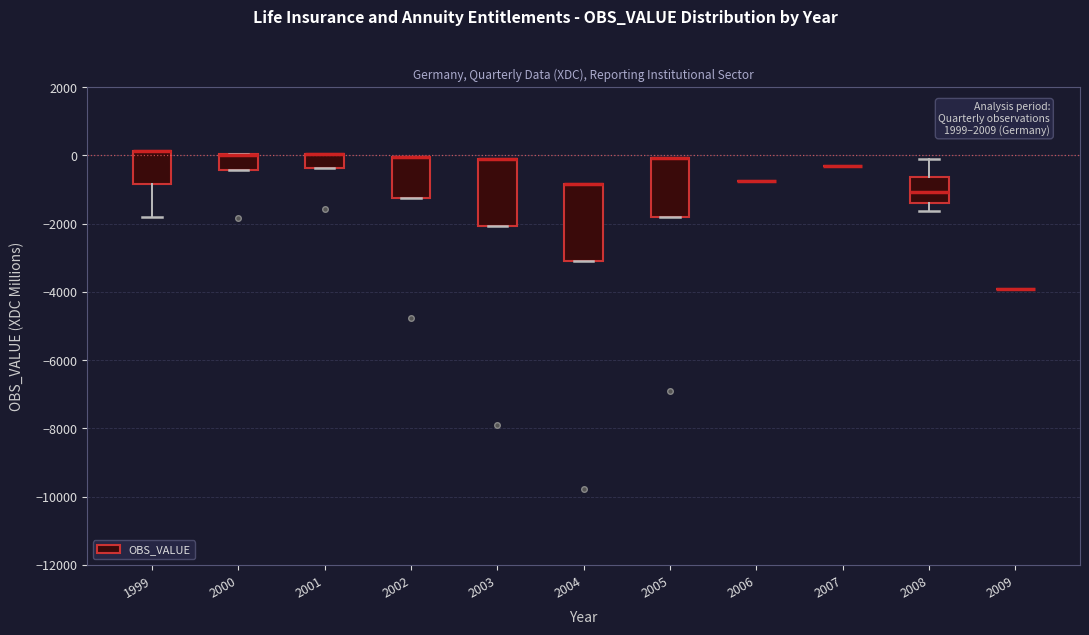

Where is the lower edge of the box at x = 2004 on the y-axis? The values are not printed on the chart, so give them approximately, as read against the axis.

-3000